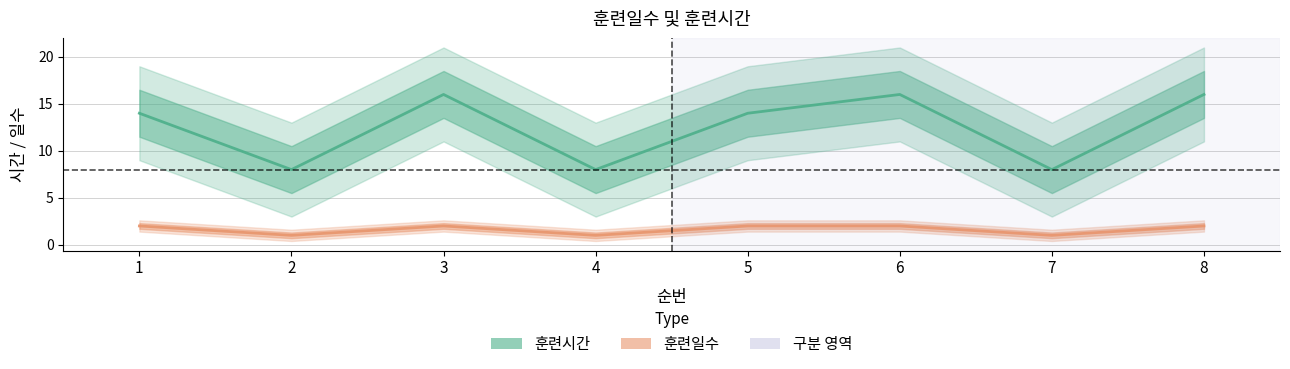

True or false: 훈련일수 has a value of 3 at 1.

False